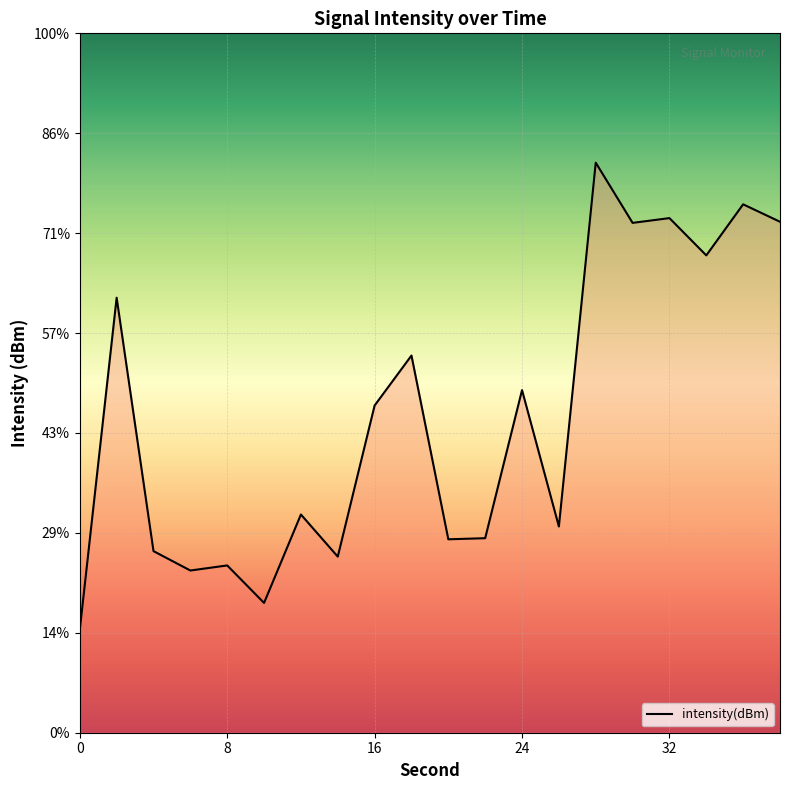

Reading left to right, list all the values displayed in this chart.

-124.8	-108.2	-120.9	-121.9	-121.6	-123.5	-119.1	-121.2	-113.6	-111.1	-120.3	-120.3	-112.9	-119.7	-101.5	-104.5	-104.2	-106.1	-103.6	-104.4